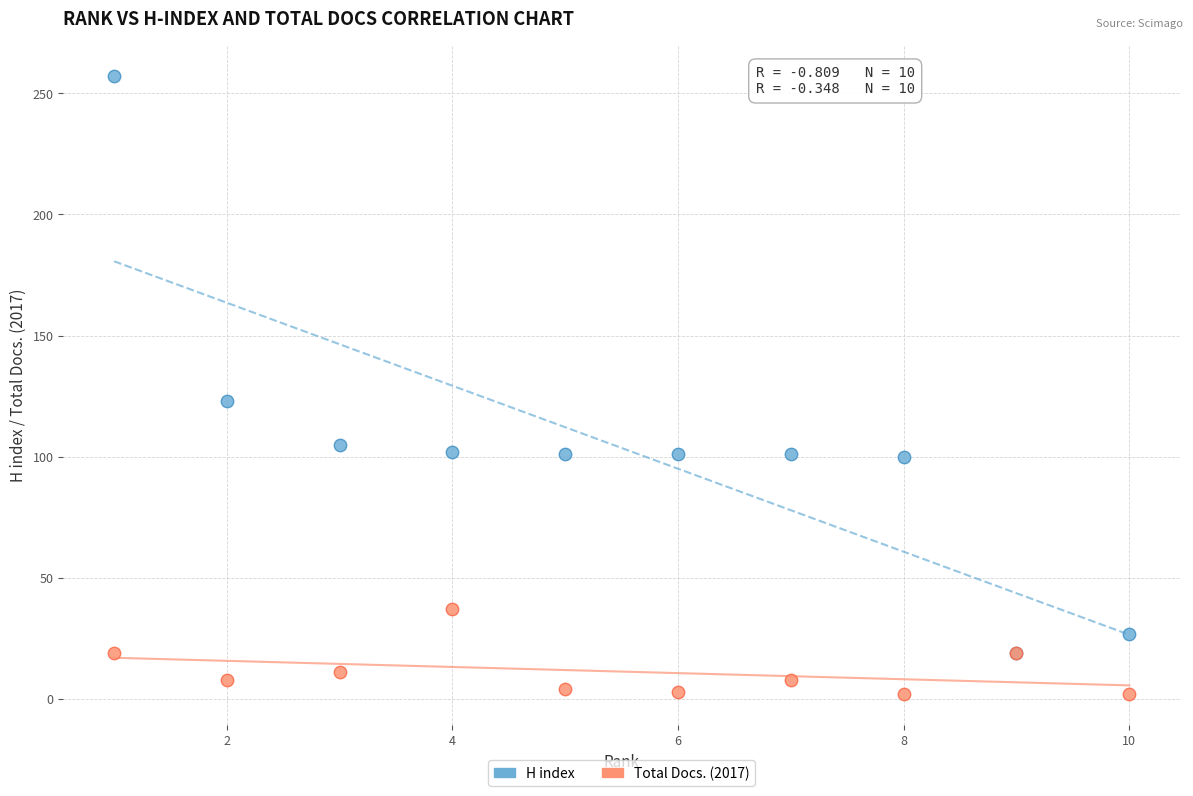

In the H index series, what Y value is closest to 138?

123